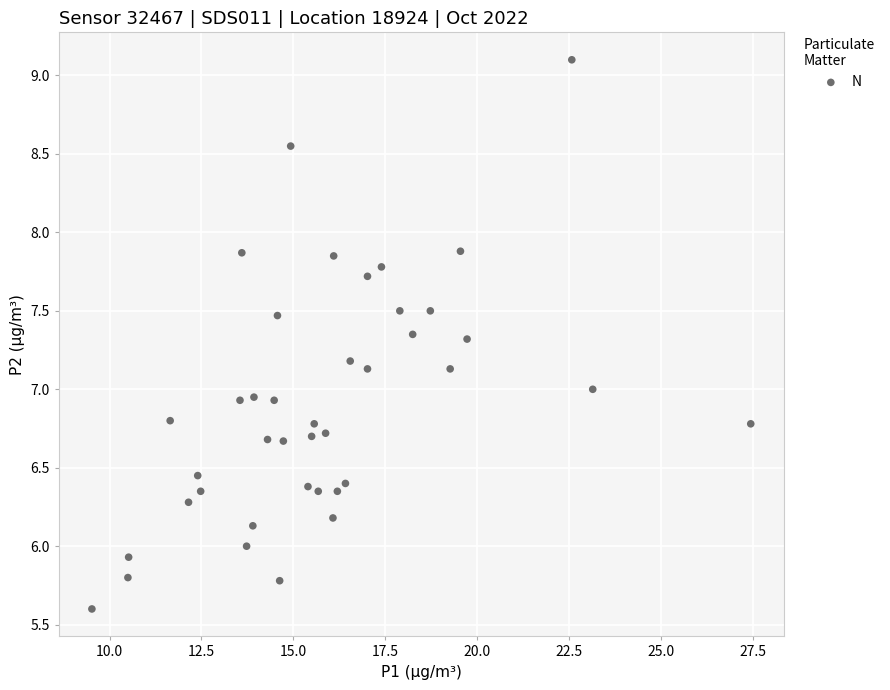

What is the range of X values (max minus min)?

17.9